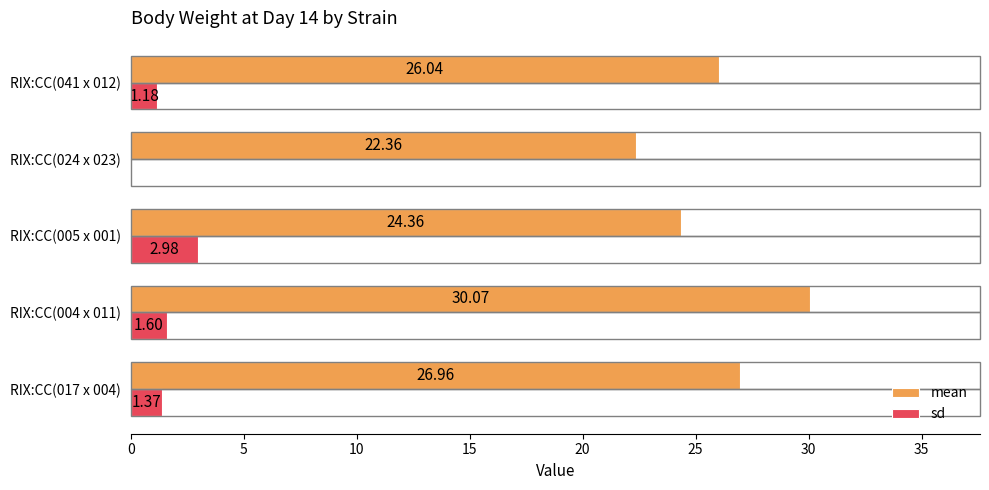

What is the total value across all series at RIX:CC(017 x 004)?

28.3